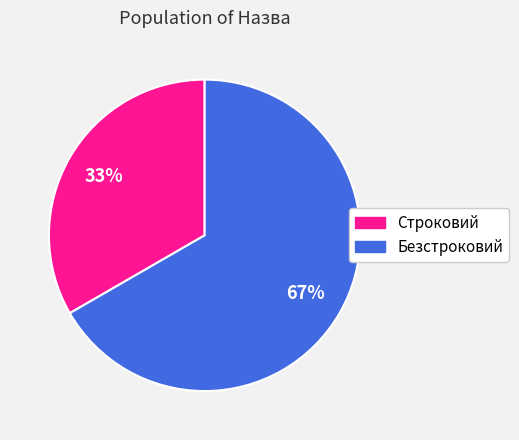

Is the sum of Строковий and Безстроковий greater than half?

Yes